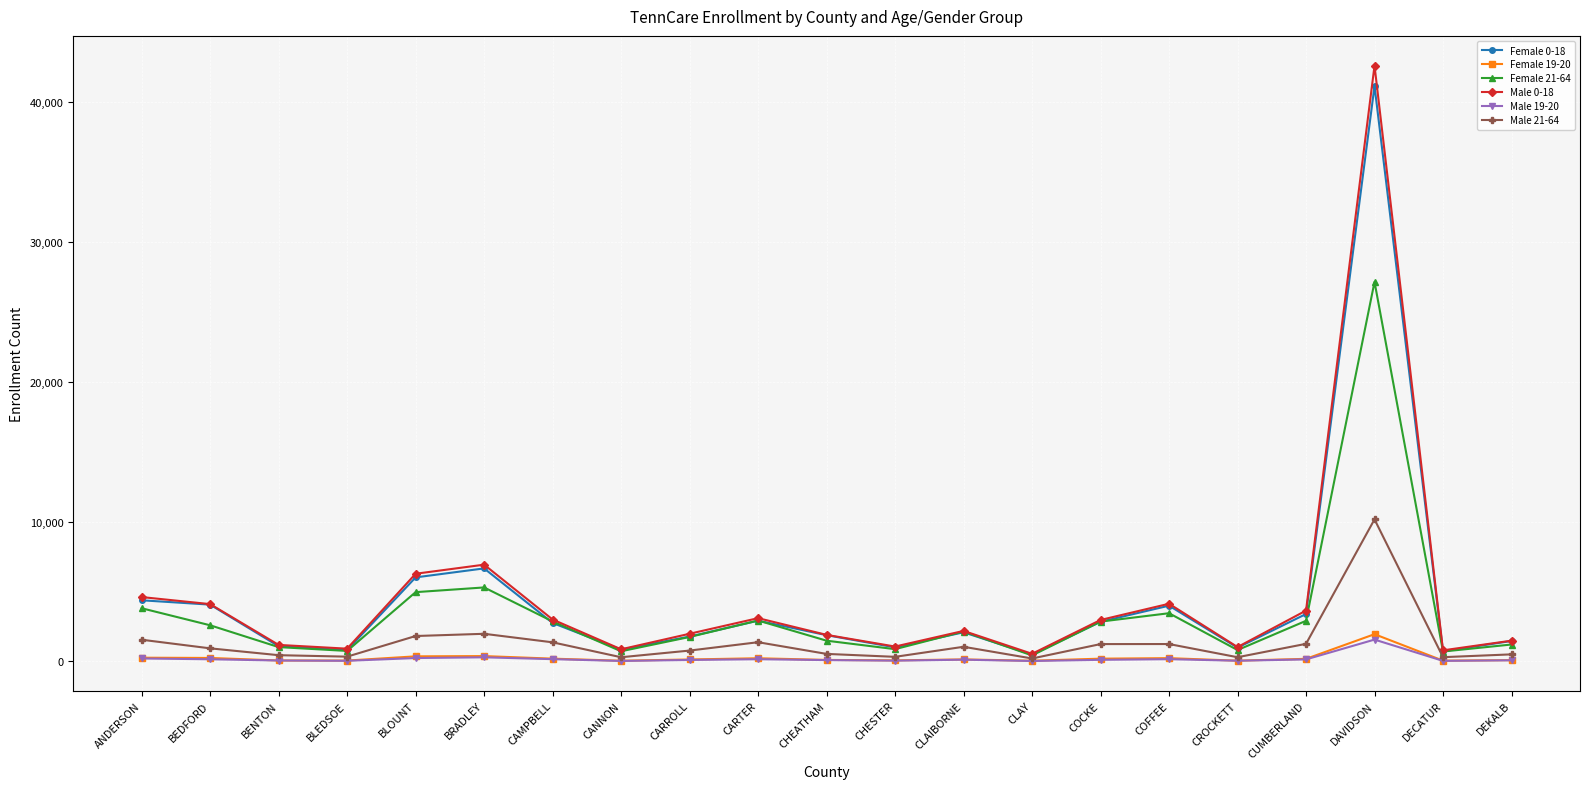

True or false: Male 0-18 has a value of 4116 at COFFEE.

True